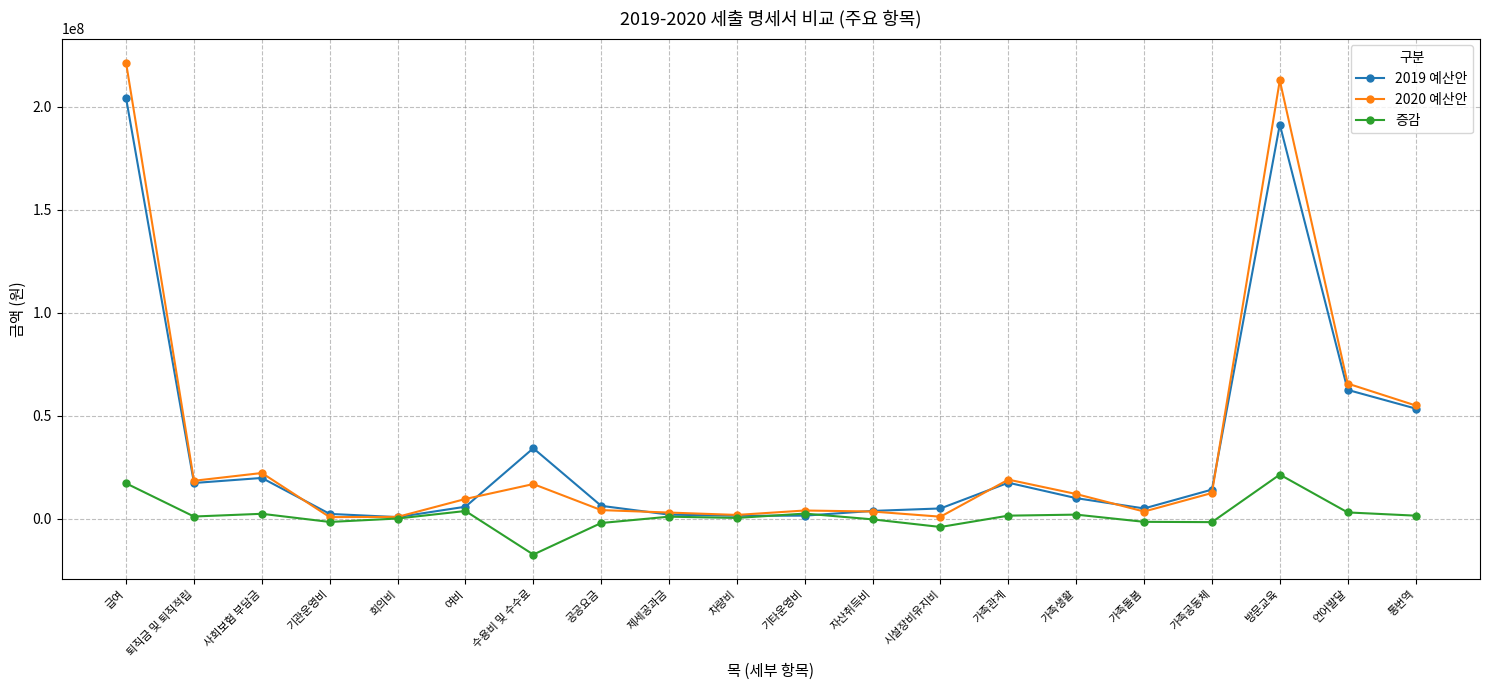

True or false: 2019 예산안 has a value of 1995860 at 제세공과금.

True